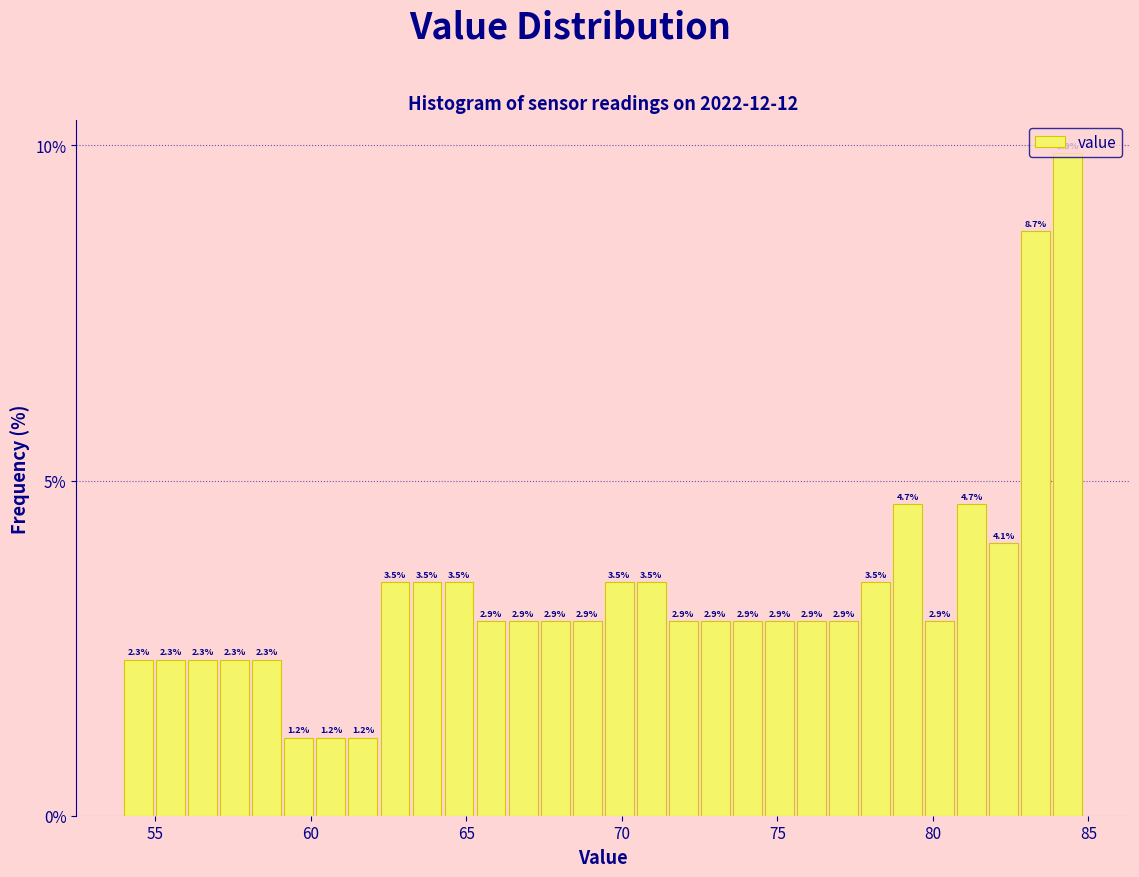

Read against the x-axis, roughly where is the centre of the tallest bar?

84.5